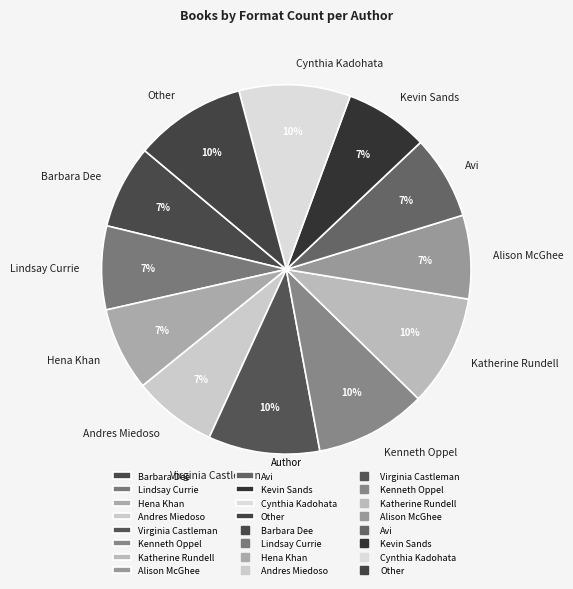

Is the sum of Andres Miedoso and Other greater than half?

No